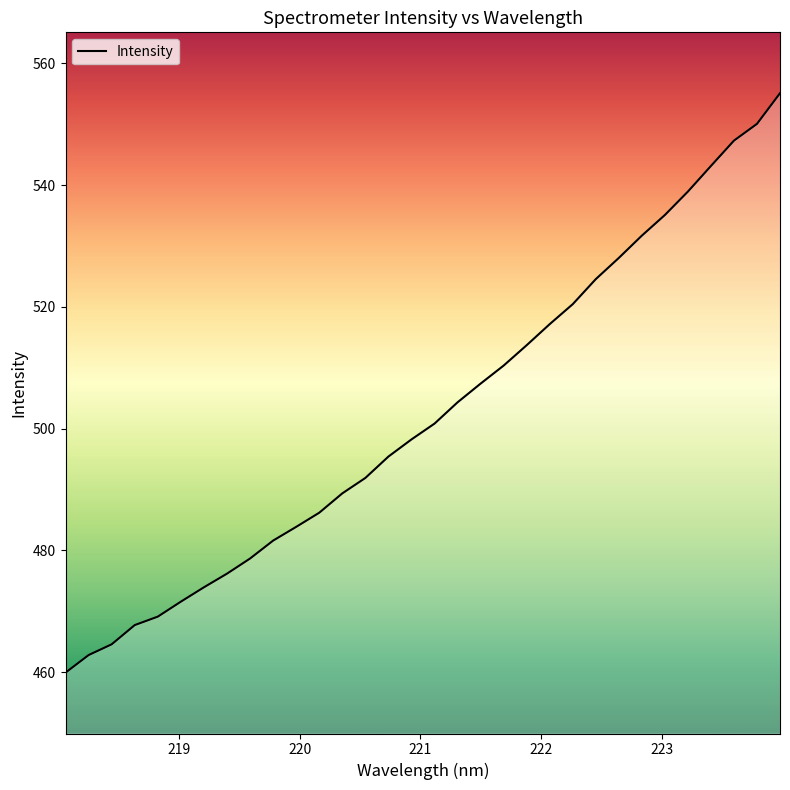

What is the greatest value displayed?

555.1